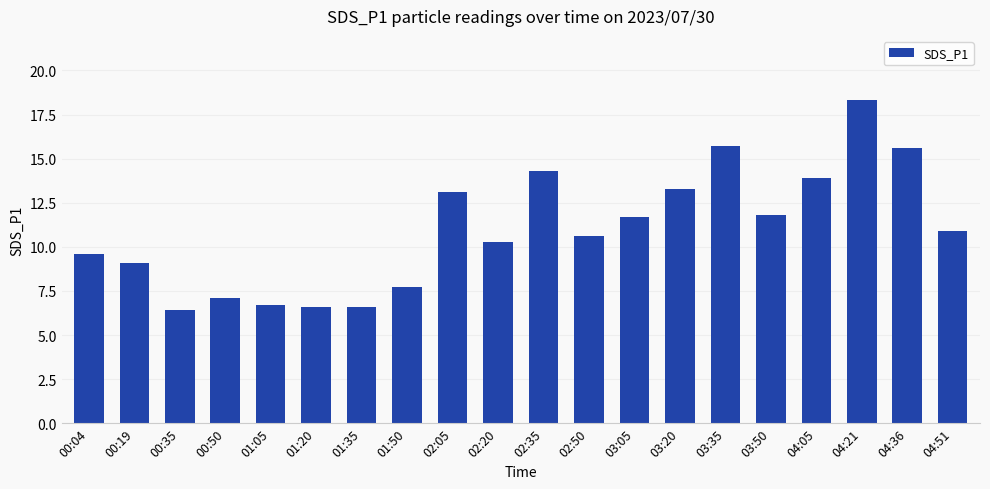

Reading left to right, what are all the values shown in this chart?

00:04=9.6	00:19=9.1	00:35=6.4	00:50=7.1	01:05=6.7	01:20=6.6	01:35=6.6	01:50=7.7	02:05=13.1	02:20=10.3	02:35=14.3	02:50=10.6	03:05=11.7	03:20=13.3	03:35=15.7	03:50=11.8	04:05=13.9	04:21=18.3	04:36=15.6	04:51=10.9